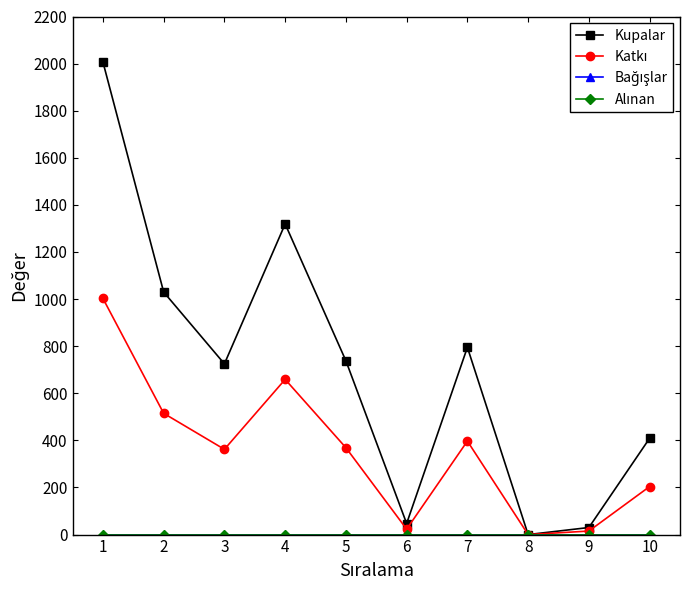

True or false: Katkı and Kupalar intersect in this chart.

False